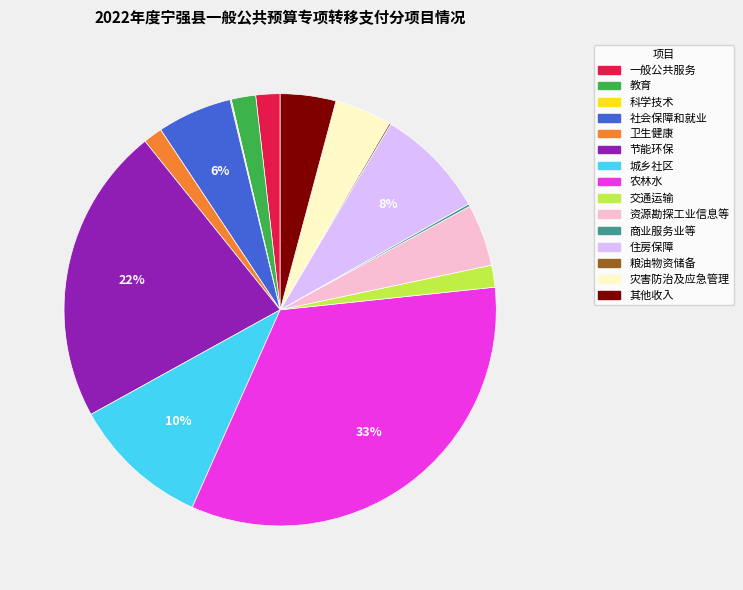

To the nearest percent, what is the average slice percentage?

7%